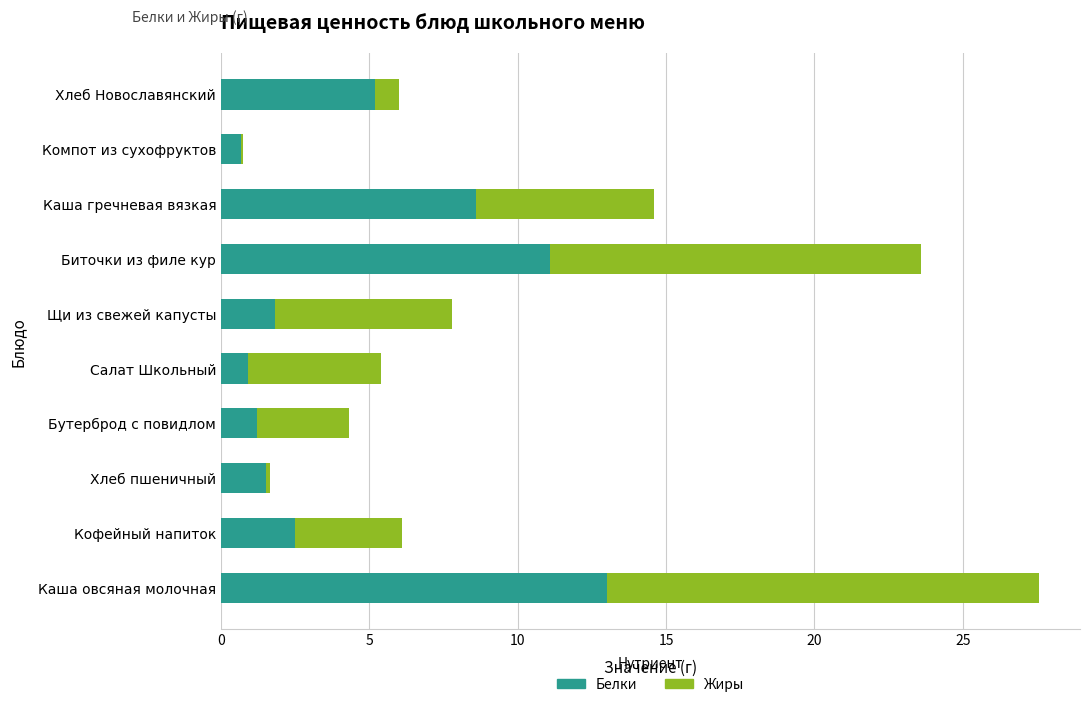

At which category is the sum across all series the highest?

Каша овсяная молочная